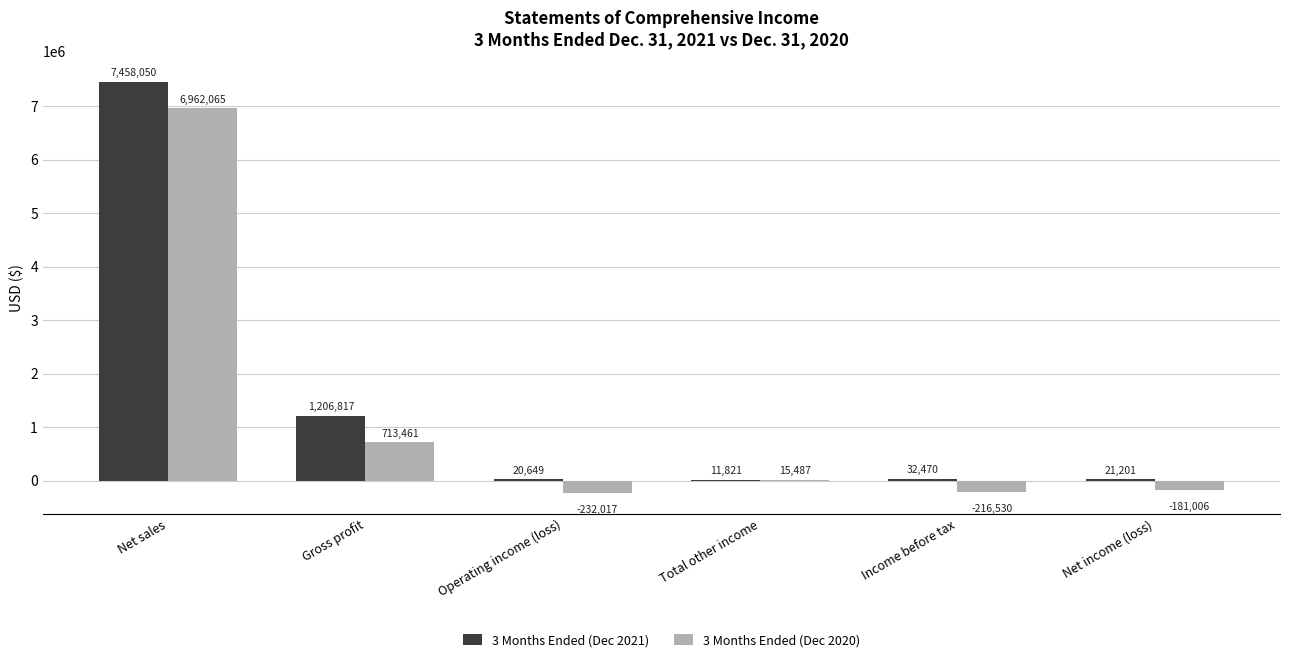

How many values in 3 Months Ended (Dec 2020) are above zero?

3